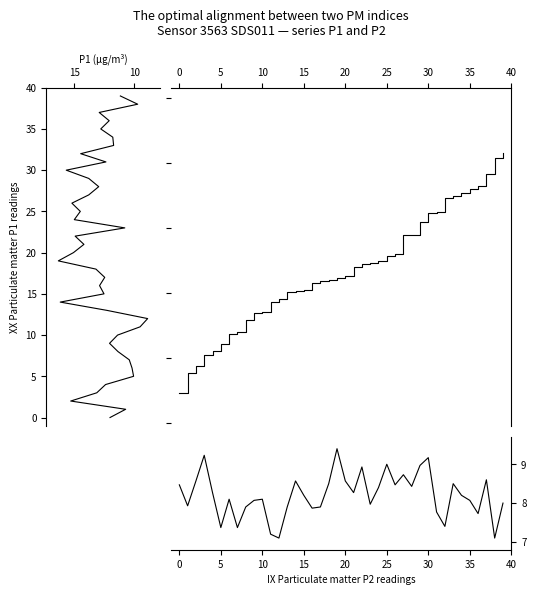

Does the chart display data point markers on the line(s)?

No